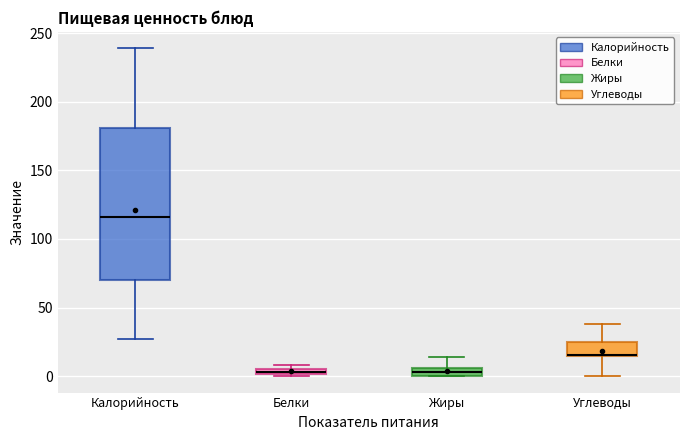

Where is the upper edge of the box for Белки on the y-axis? The values are not printed on the chart, so give them approximately, as read against the axis.

5